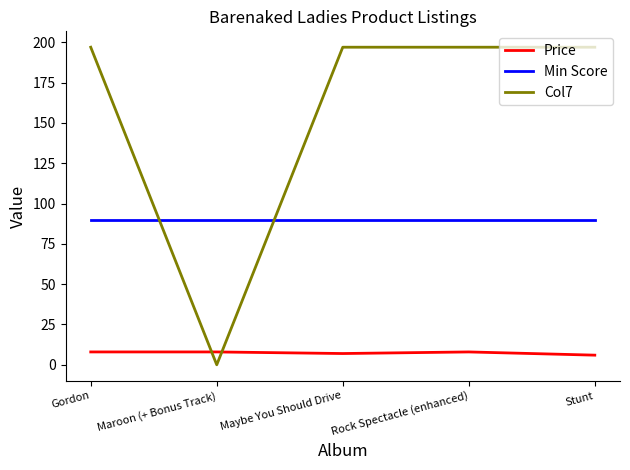

True or false: Min Score has more than 2 points higher than both neighbors.

False